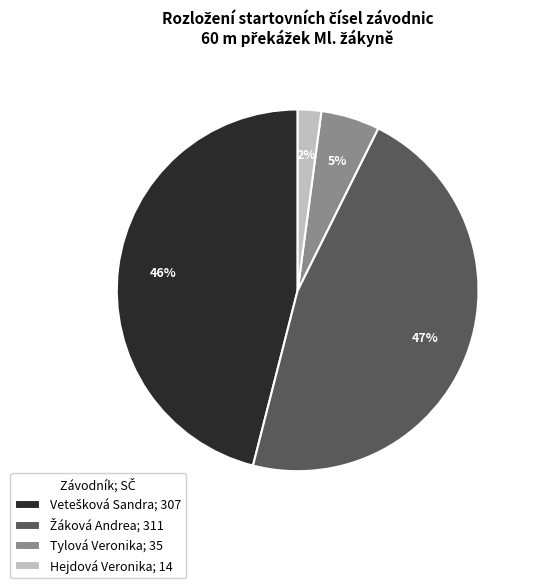

Is there a majority slice in this chart?

No